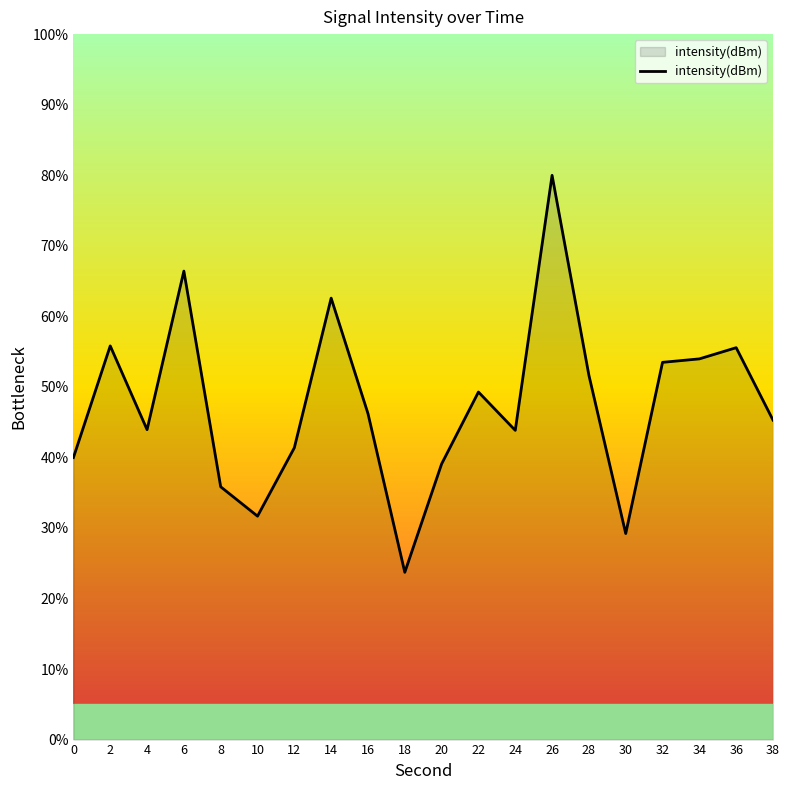

What is the ratio of the value at 36 to the value at 28?

1.1